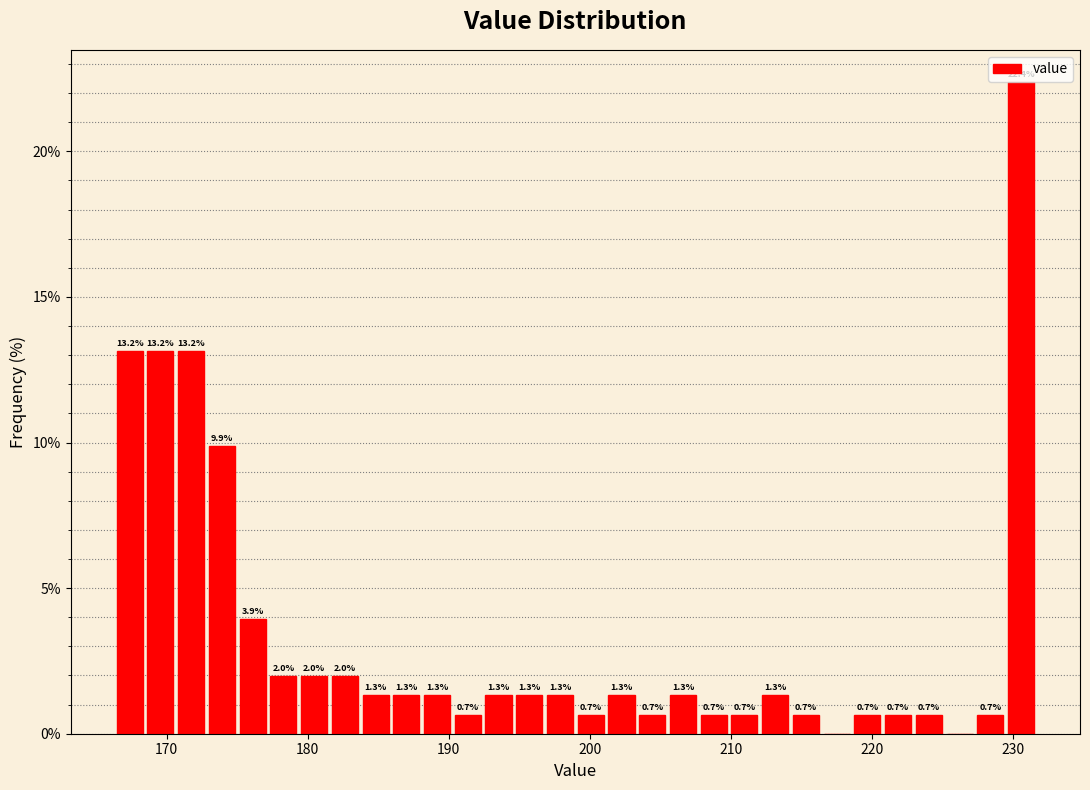

Around what value on the x-axis is the tallest bar? Give the approximate position of its centre, as read against the axis.

231